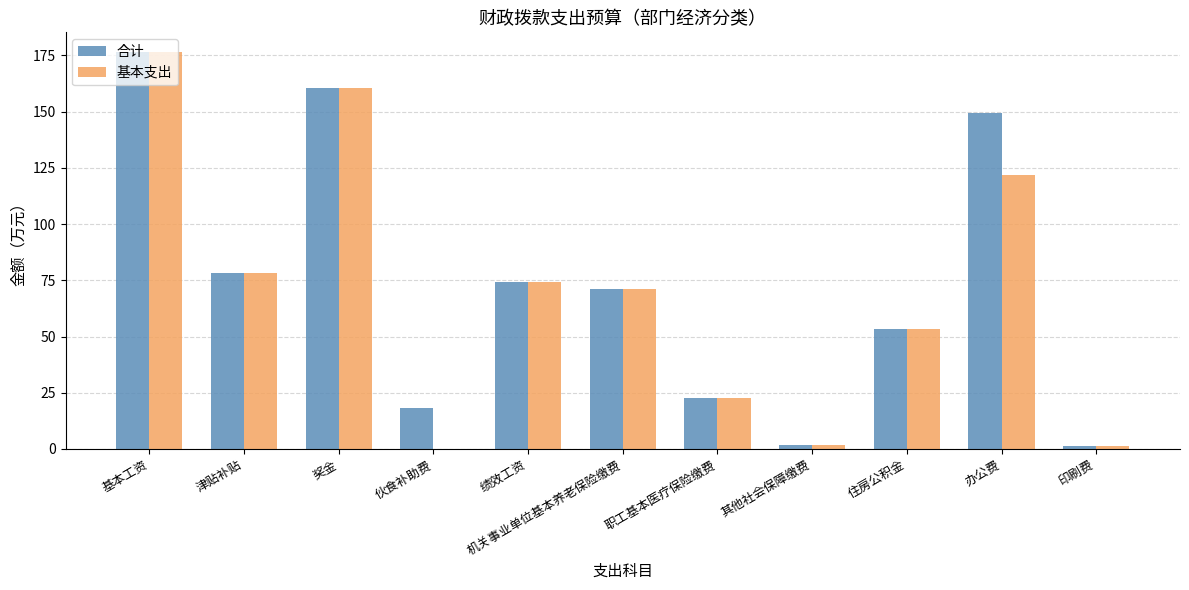

What is the highest value of the 基本支出 series?

176.5